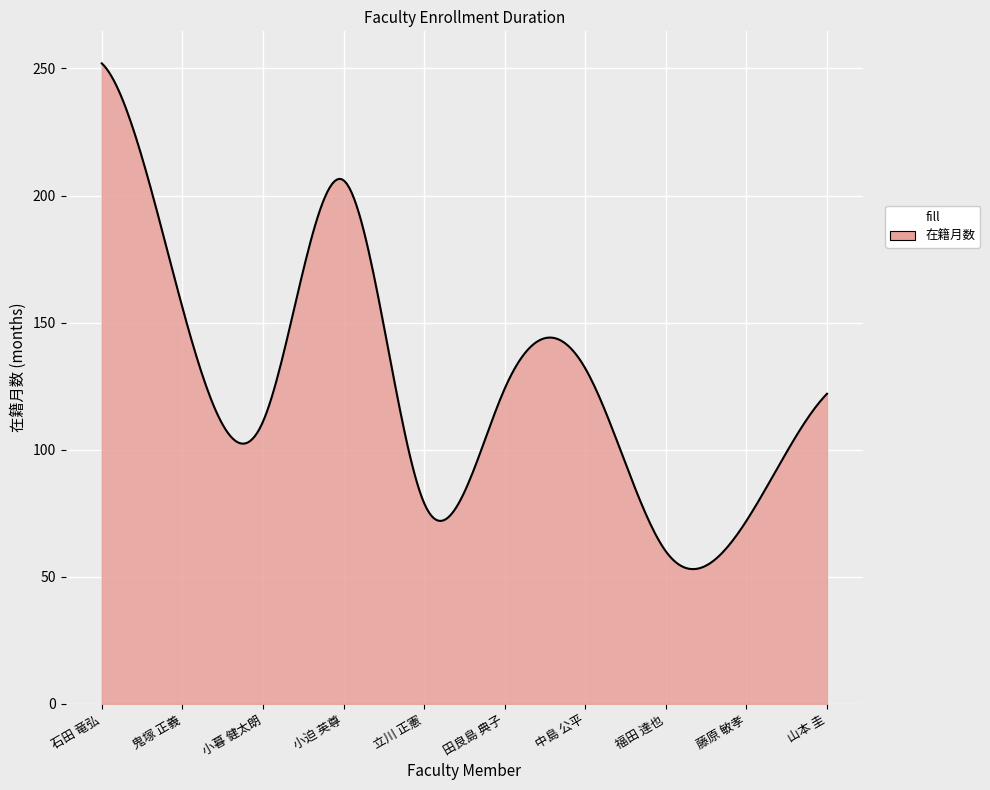

What is the minimum value shown in the chart?

53.0